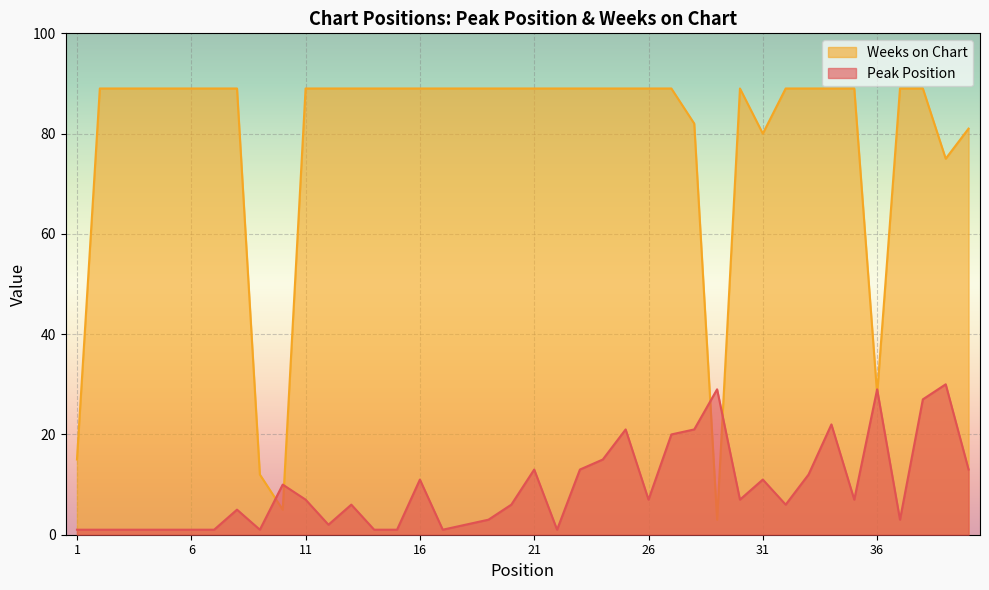

Reading left to right, what are all the values shown in this chart?

Peak Position: 1=1	2=1	3=1	4=1	5=1	6=1	7=1	8=5	9=1	10=10	11=7	12=2	13=6	14=1	15=1	16=11	17=1	18=2	19=3	20=6	21=13	22=1	23=13	24=15	25=21	26=7	27=20	28=21	29=29	30=7	31=11	32=6	33=12	34=22	35=7	36=29	37=3	38=27	39=30	40=13
Weeks on Chart: 1=15	2=89	3=89	4=89	5=89	6=89	7=89	8=89	9=12	10=5	11=89	12=89	13=89	14=89	15=89	16=89	17=89	18=89	19=89	20=89	21=89	22=89	23=89	24=89	25=89	26=89	27=89	28=82	29=3	30=89	31=80	32=89	33=89	34=89	35=89	36=28	37=89	38=89	39=75	40=81